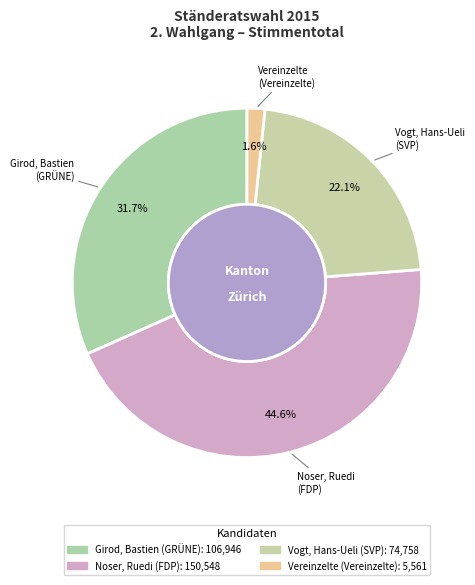

What percentage is the Vereinzelte slice, to the nearest percent?

2%